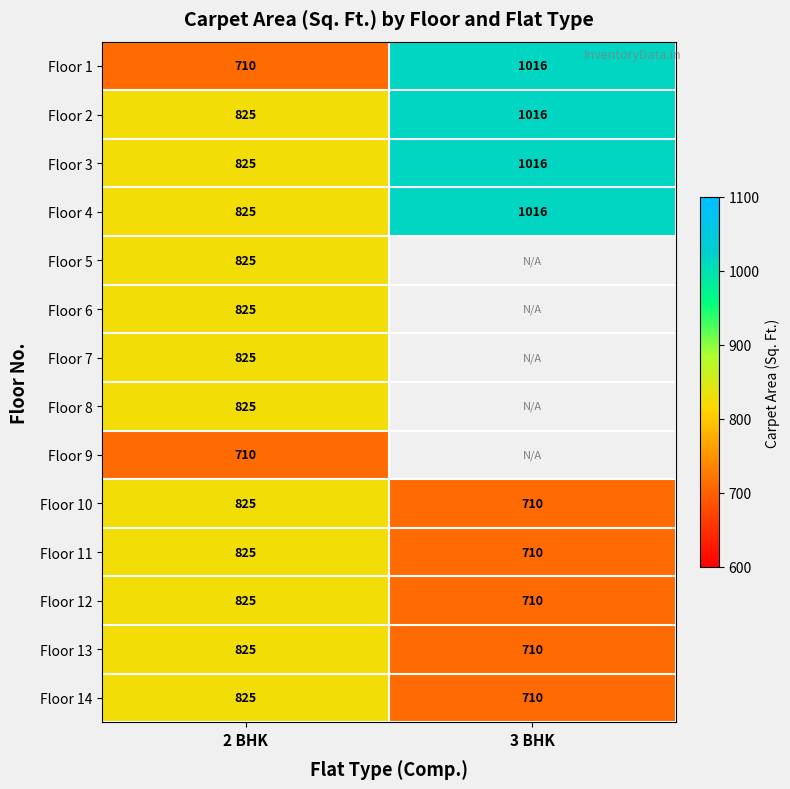

Is the value of Floor 12 at 3 BHK greater than the value of Floor 5 at 2 BHK?

No